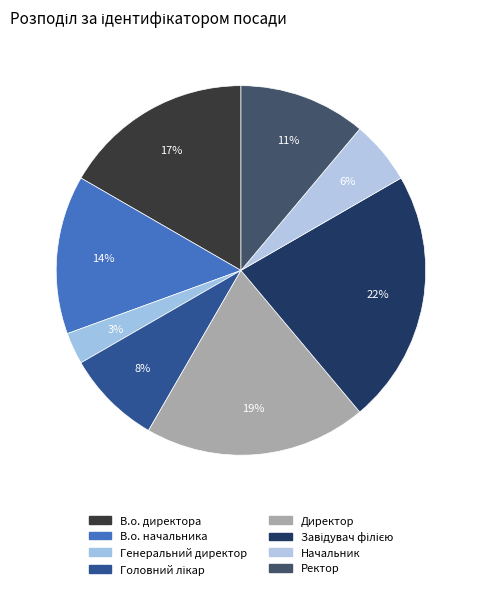

Which category has the smallest portion of the pie?

Генеральний директор